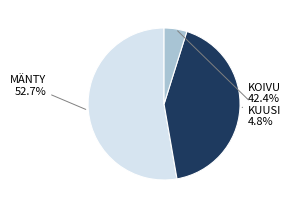

Is there a majority slice in this chart?

Yes